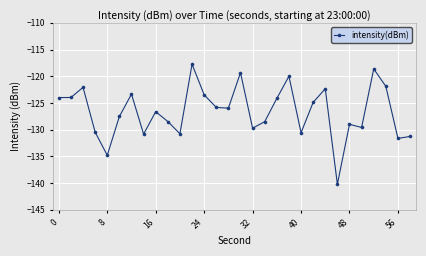

What is the average value?

-126.6